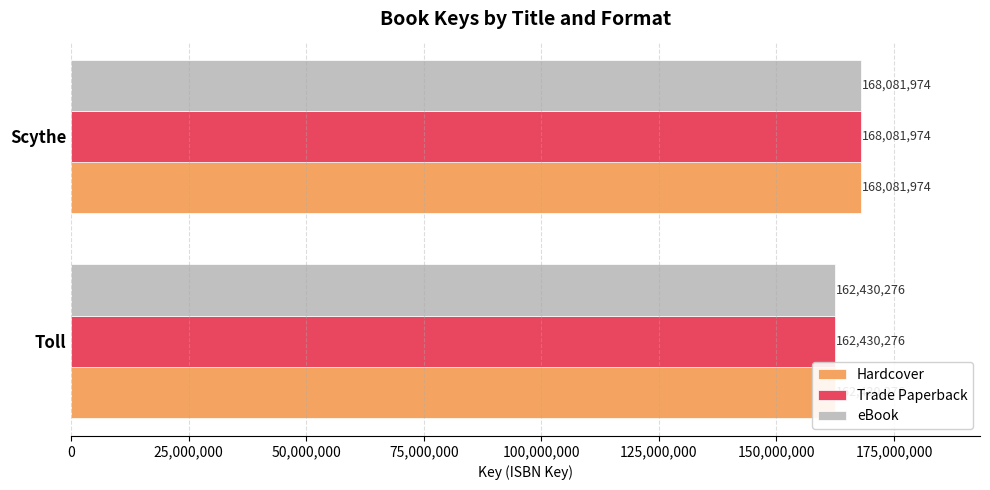

What is the sum of all Hardcover values?

330512250